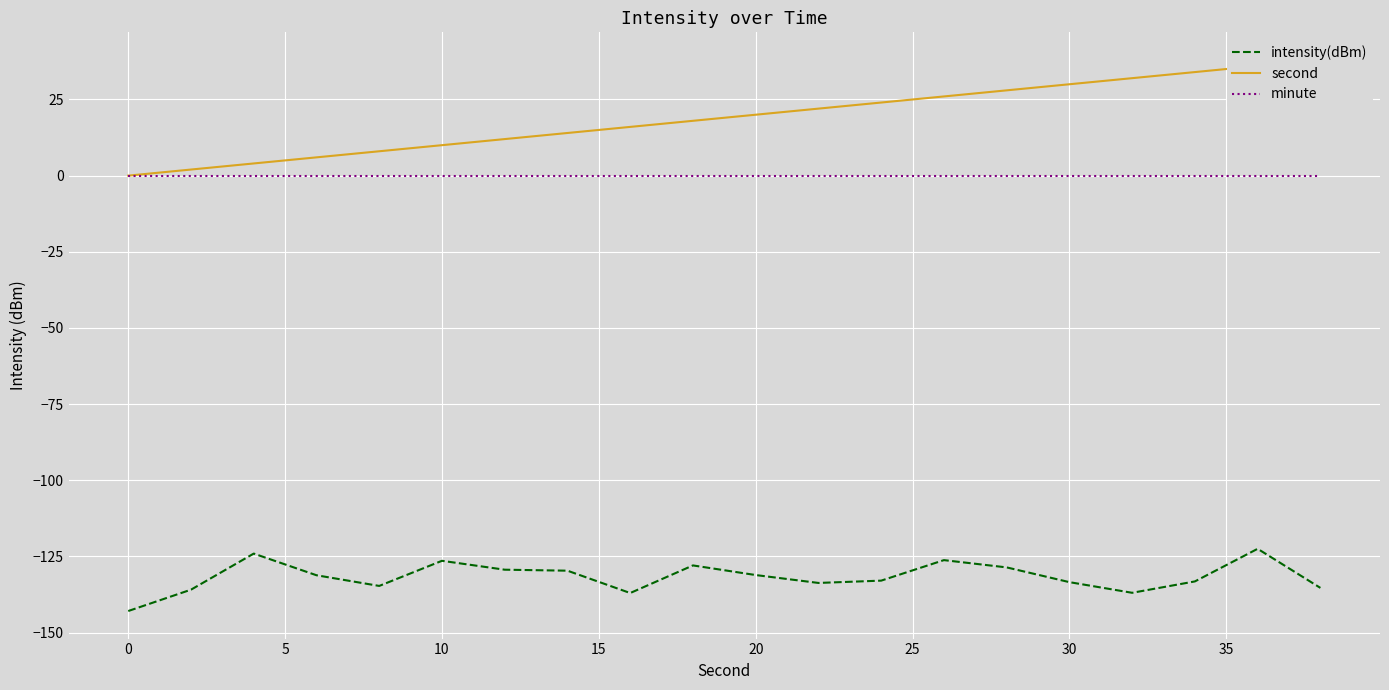

True or false: intensity(dBm) and minute intersect in this chart.

False